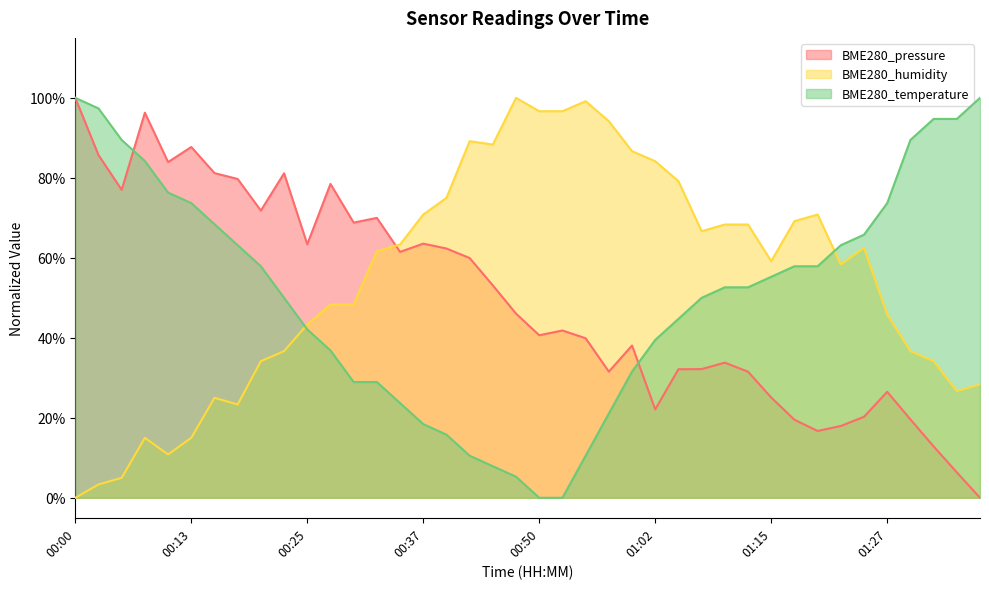

What is the total value across all series at 01:10?

1.5